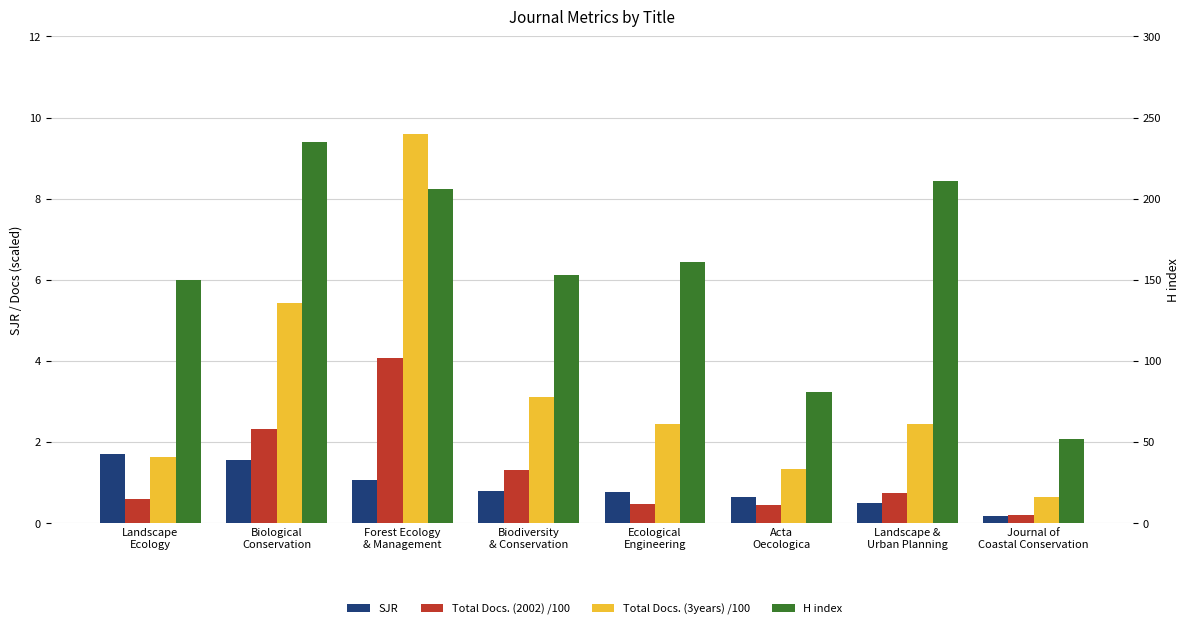

List the labels in order of H index value, smallest first.

Journal of
Coastal Conservation, Acta
Oecologica, Landscape
Ecology, Biodiversity
& Conservation, Ecological
Engineering, Forest Ecology
& Management, Landscape &
Urban Planning, Biological
Conservation